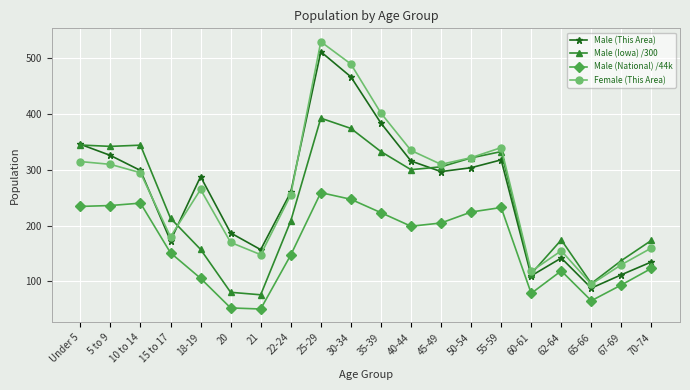

Where does the Male (This Area) series first go above 297?

Under 5